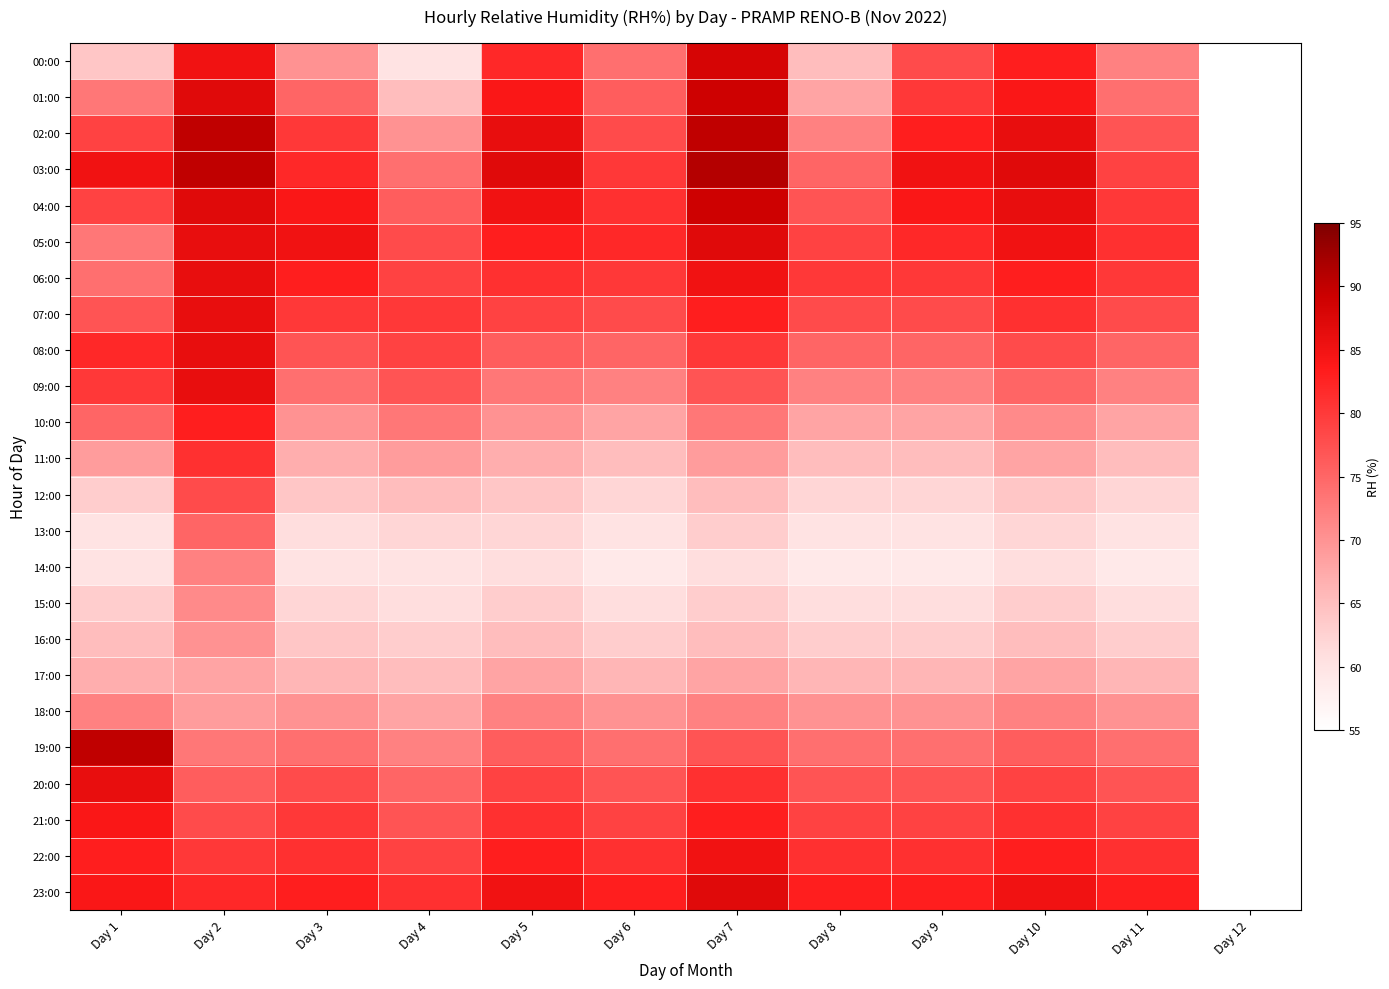

What is the difference between the maximum and minimum values in the 04:00 series?

13.0